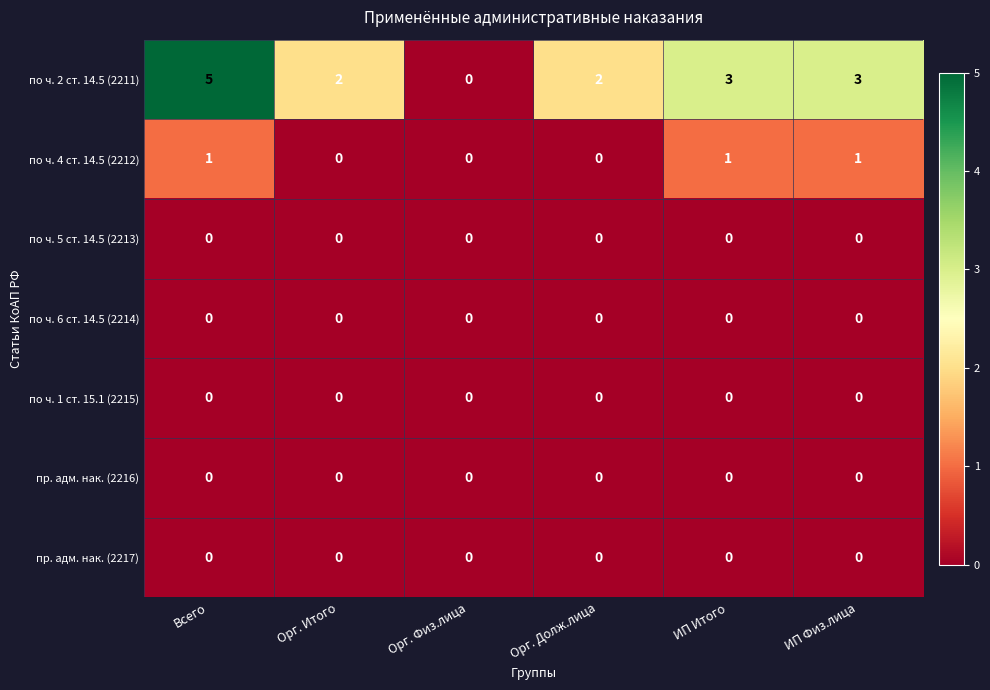

What is the maximum value shown in the chart?

5